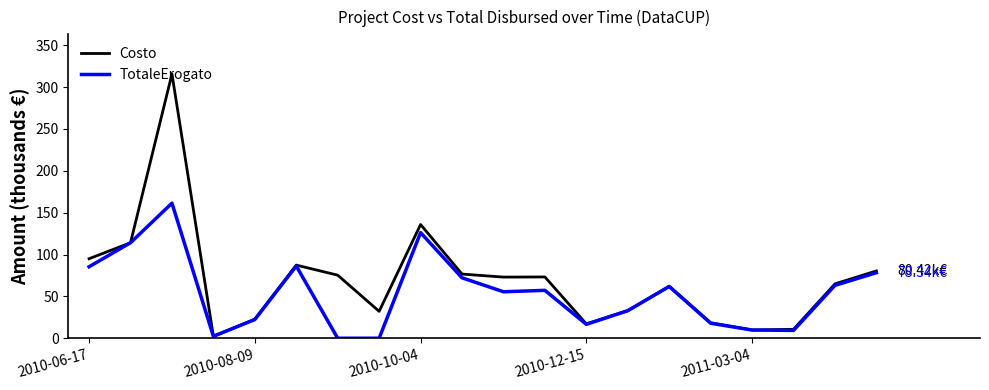

Which series has the widest spread of values?

Costo